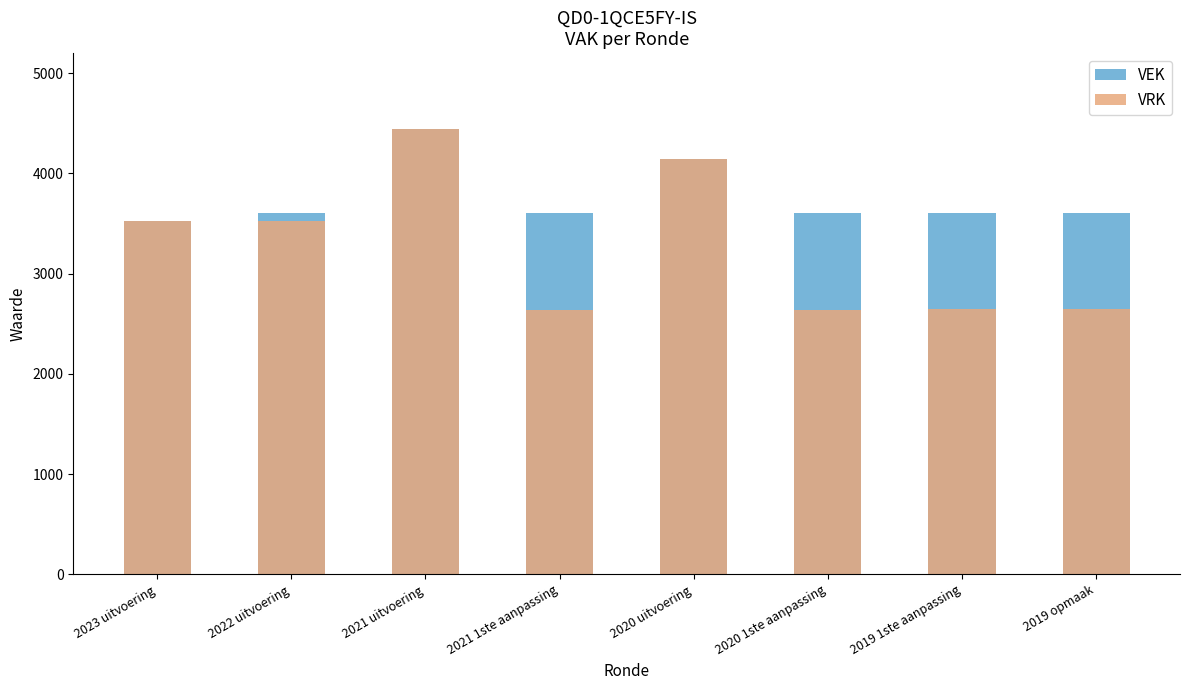

Read the VRK value at 2019 1ste aanpassing.

2645